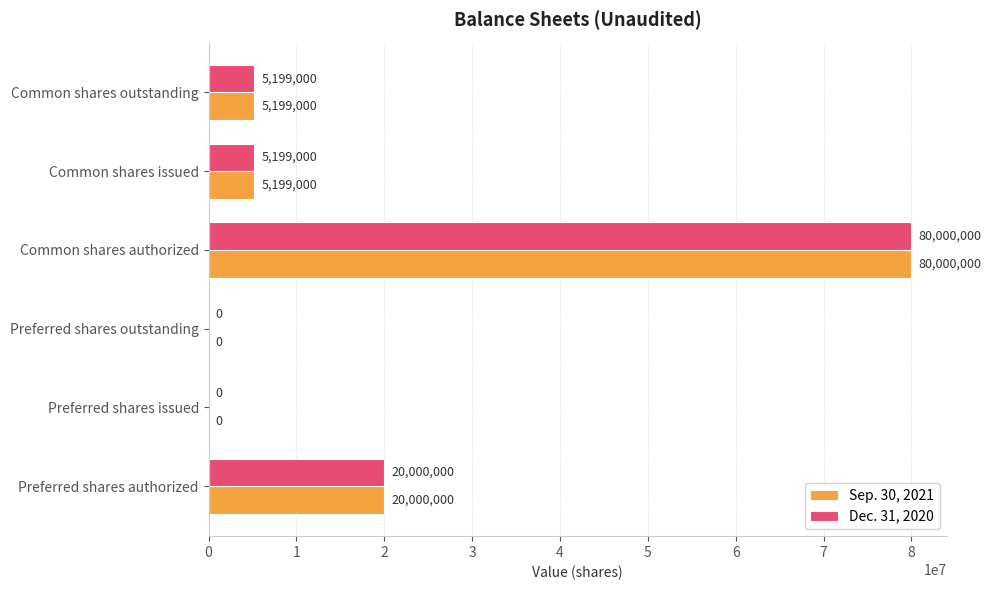

Which category has the highest value across all series?

Common shares authorized